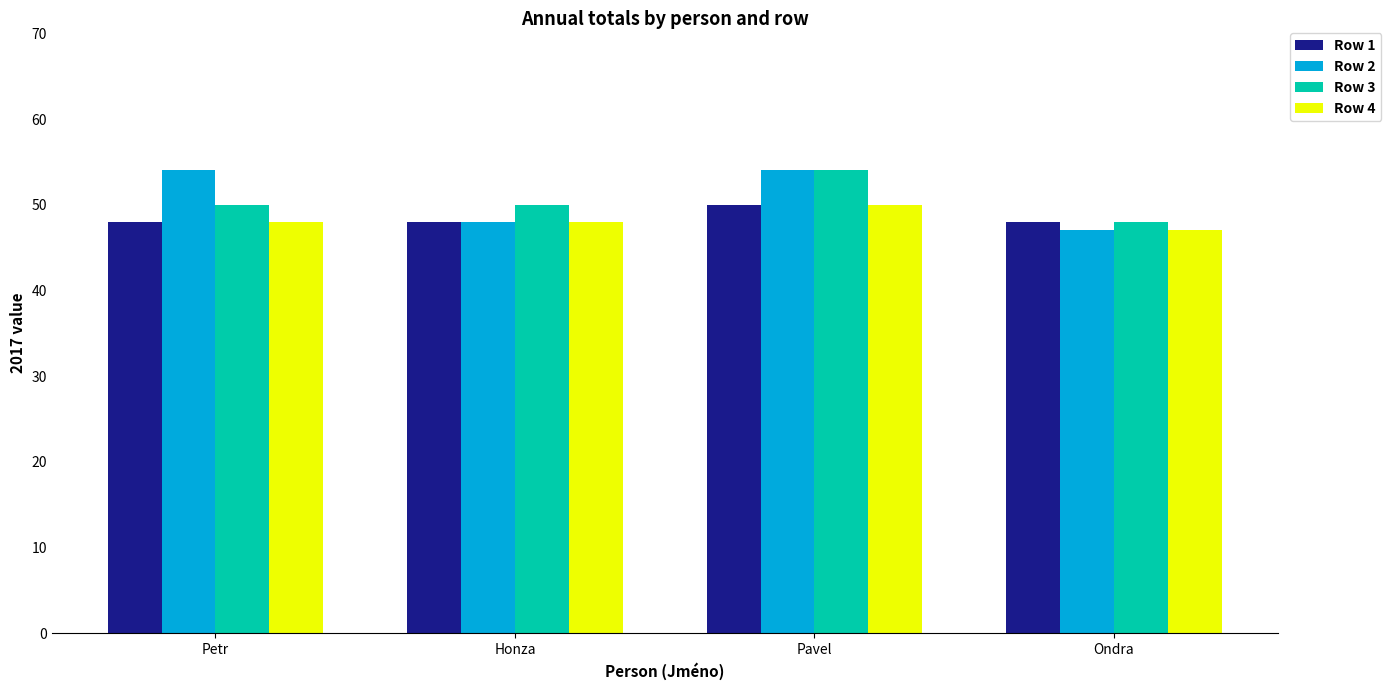

What position from the left is Petr?

1